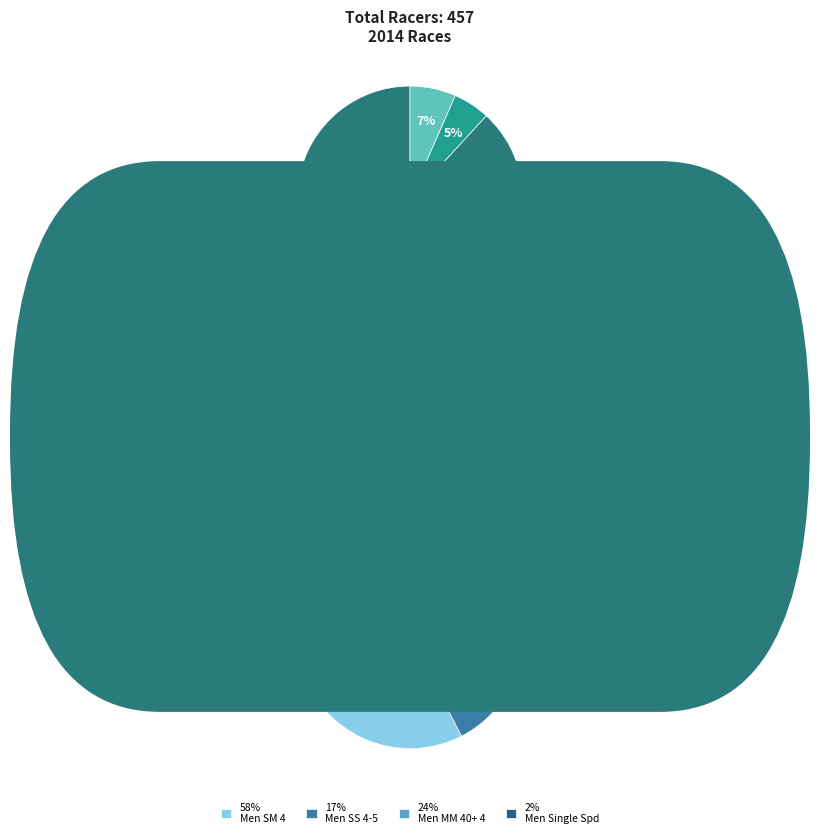

To the nearest percent, what is the combined percentage of Men MM 40+ 4 and Men C?

15%